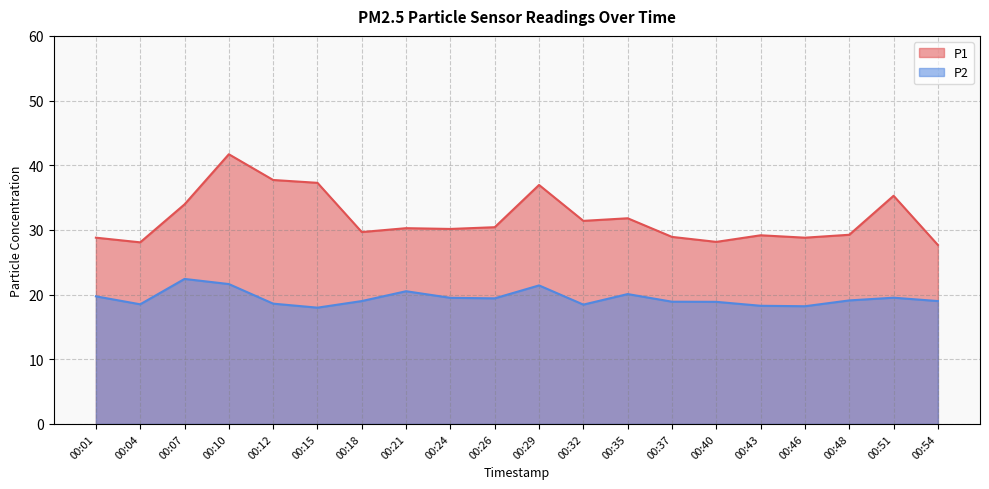

Reading left to right, transcribe all the data shown in this chart.

P1: 00:01=28.8	00:04=28.1	00:07=34.0	00:10=41.7	00:12=37.7	00:15=37.3	00:18=29.7	00:21=30.3	00:24=30.1	00:26=30.4	00:29=37.0	00:32=31.4	00:35=31.8	00:37=28.9	00:40=28.1	00:43=29.2	00:46=28.8	00:48=29.2	00:51=35.3	00:54=27.7
P2: 00:01=19.7	00:04=18.5	00:07=22.4	00:10=21.6	00:12=18.6	00:15=18.0	00:18=19.0	00:21=20.5	00:24=19.5	00:26=19.4	00:29=21.4	00:32=18.4	00:35=20.1	00:37=18.9	00:40=18.9	00:43=18.3	00:46=18.2	00:48=19.1	00:51=19.5	00:54=19.0